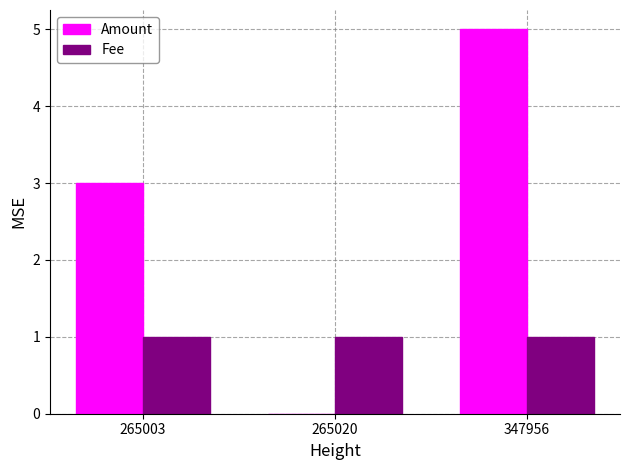

What is the average value of the Amount series?

3